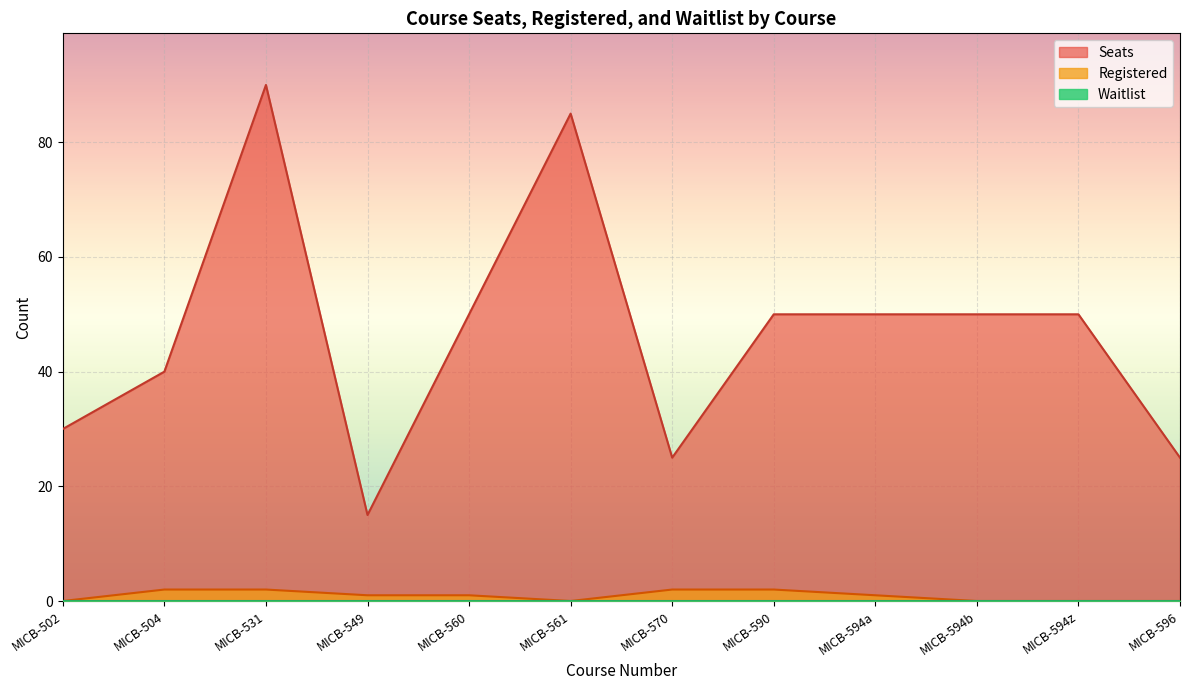

How many data points in Seats are less than 50?

5